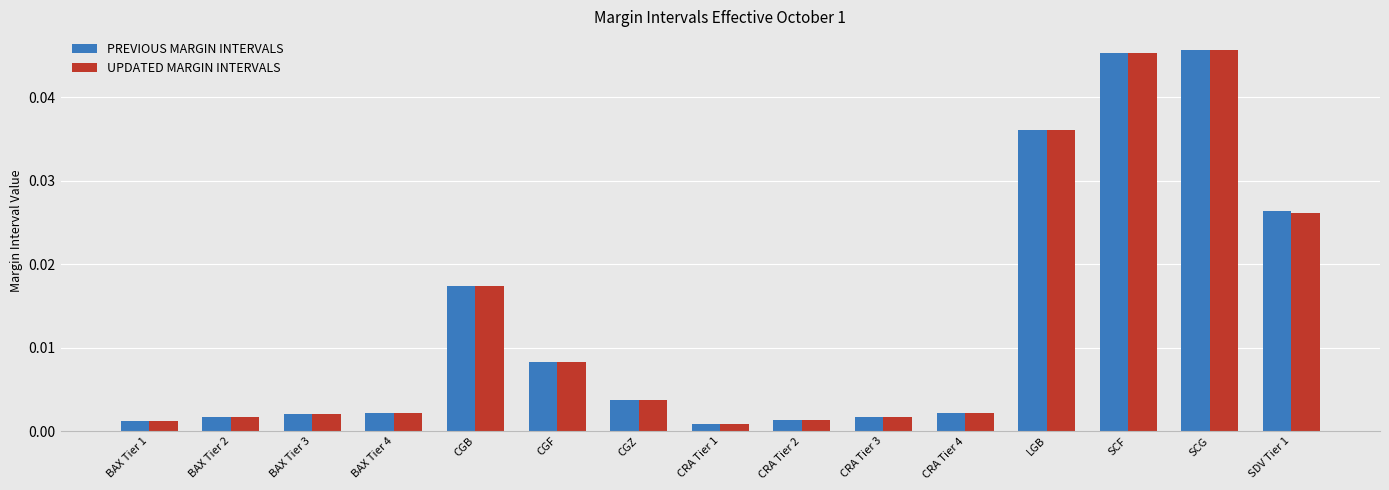

What is the label of the 3rd bar from the left?

BAX Tier 3